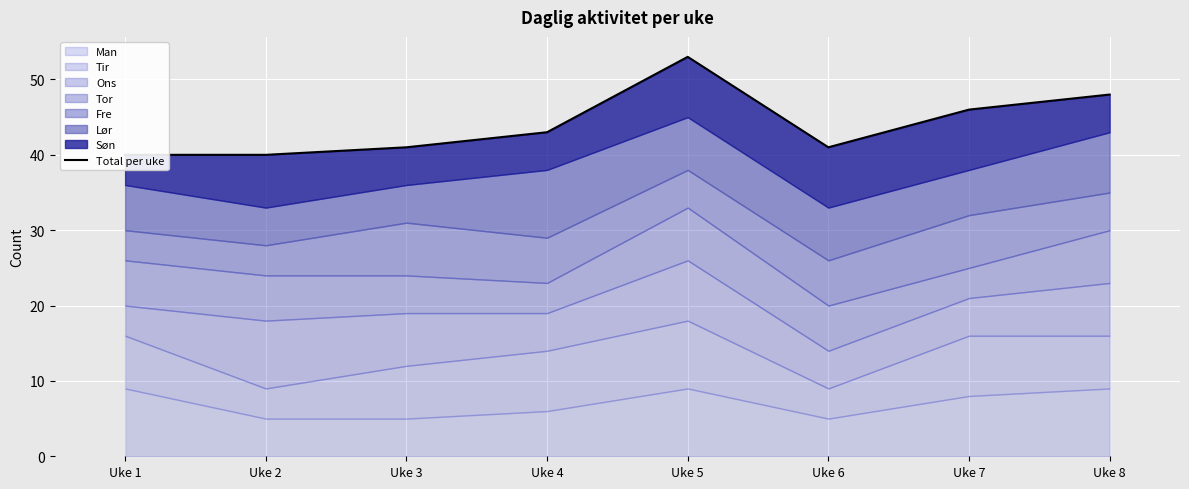

What is the difference between the values at Uke 1 and Uke 7?

6